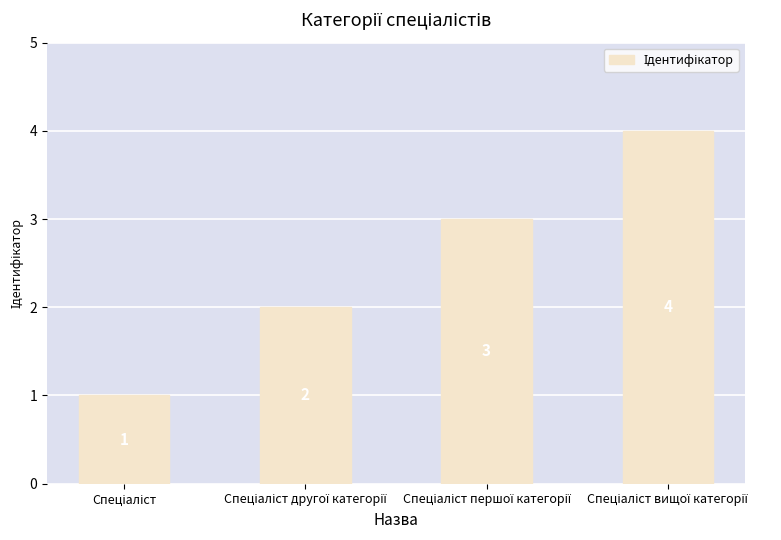

What is the greatest value displayed?

4